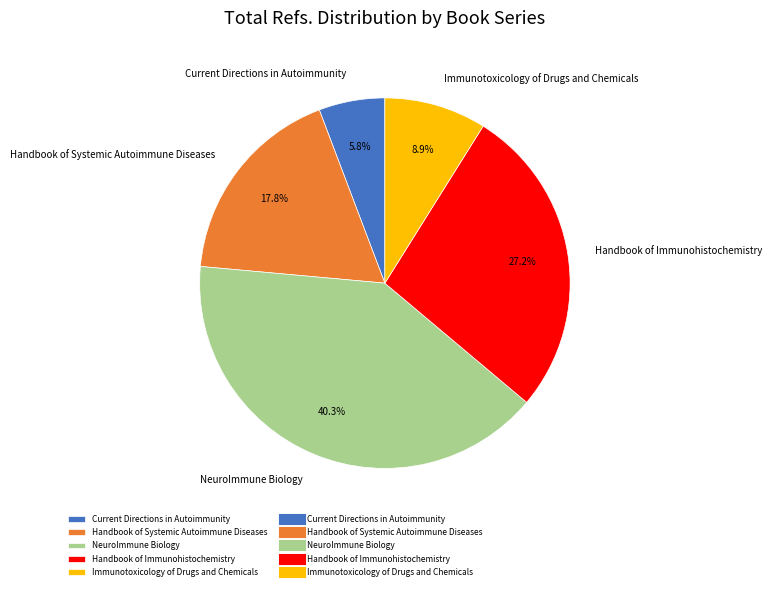

Is it true that Current Directions in Autoimmunity is 6% of the pie?

True